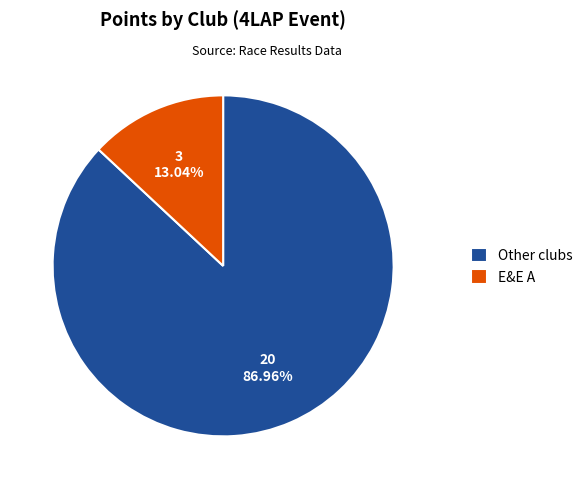

Rank the categories by value from highest to lowest.

Other clubs, E&E A